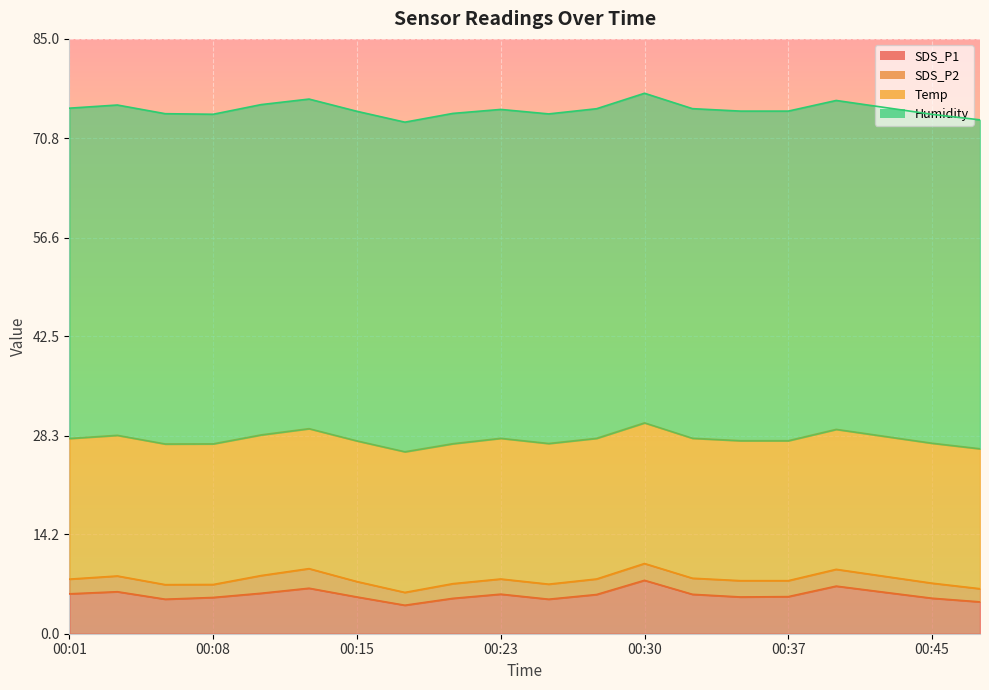

In SDS_P1, how many points are lower than both neighbors (excluding endpoints)?

4